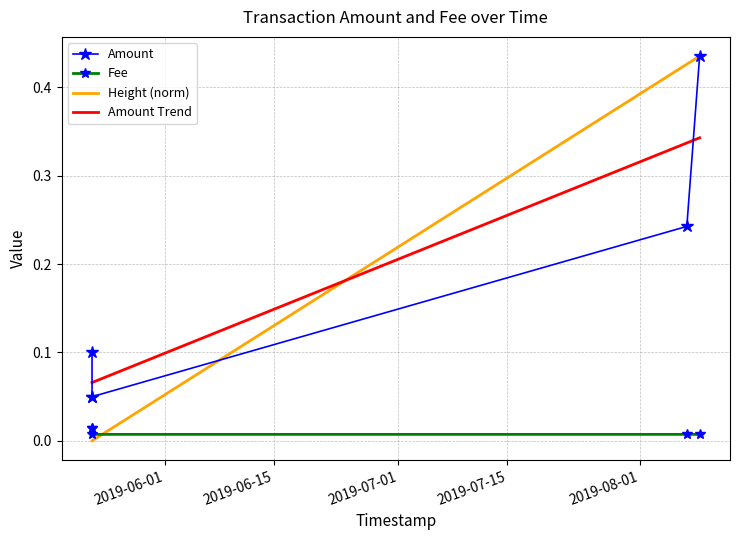

At how many categories does at least one series exceed 0?

5